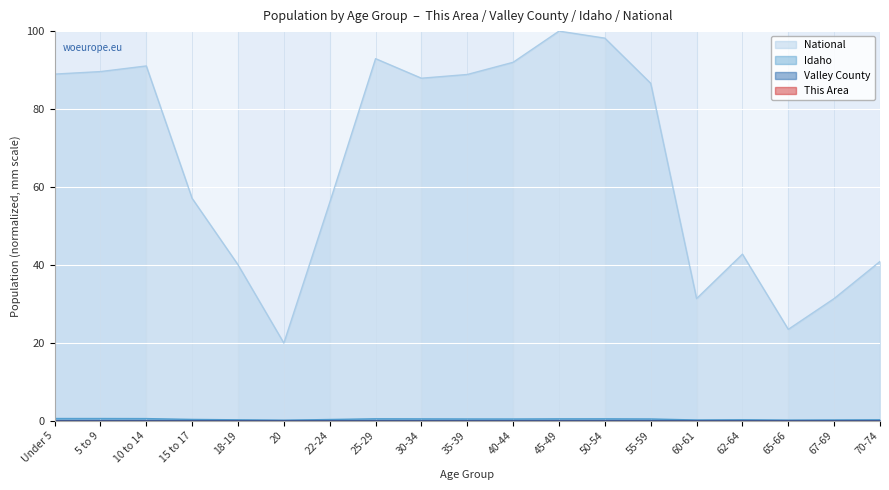

At how many categories does at least one series exceed 9?

19